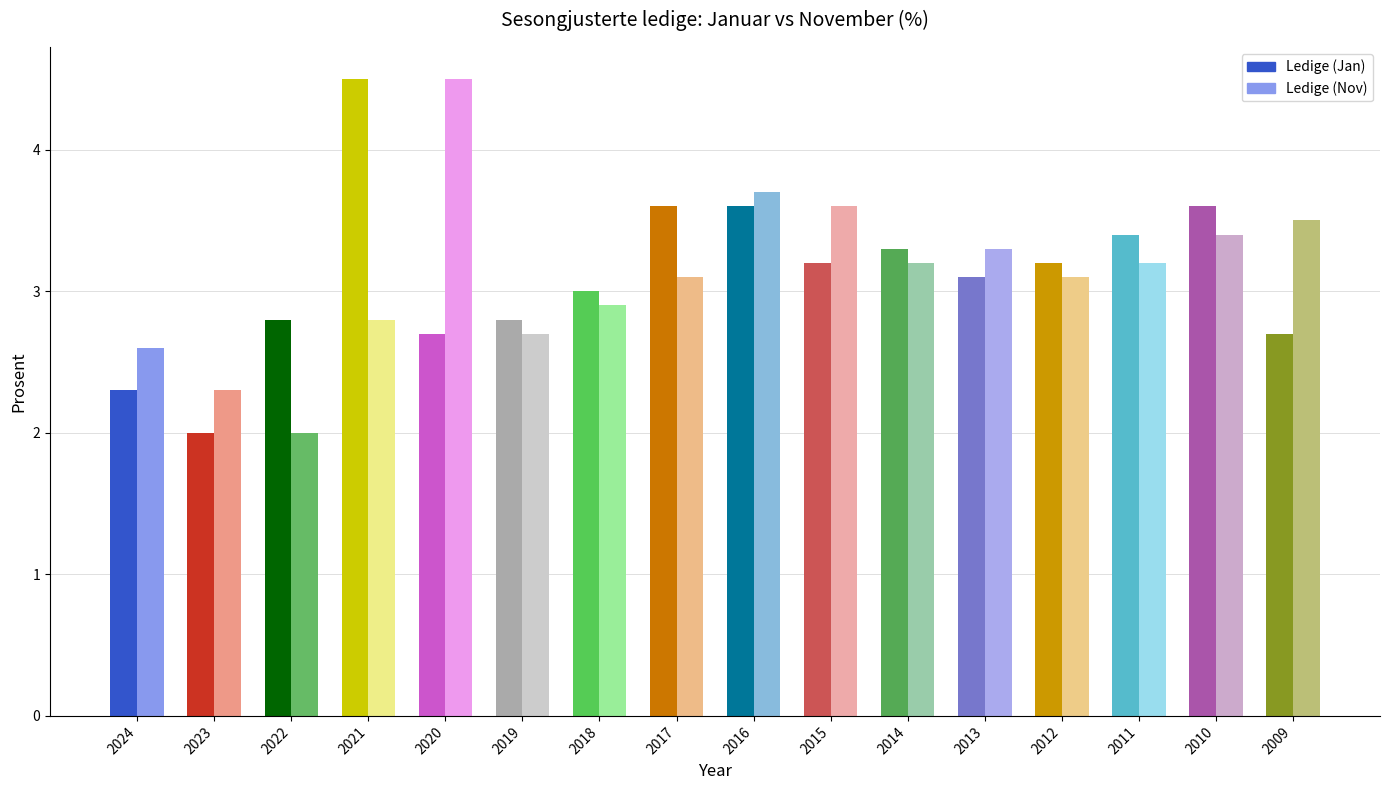

Which series has the largest range (max minus min)?

Ledige (Jan)